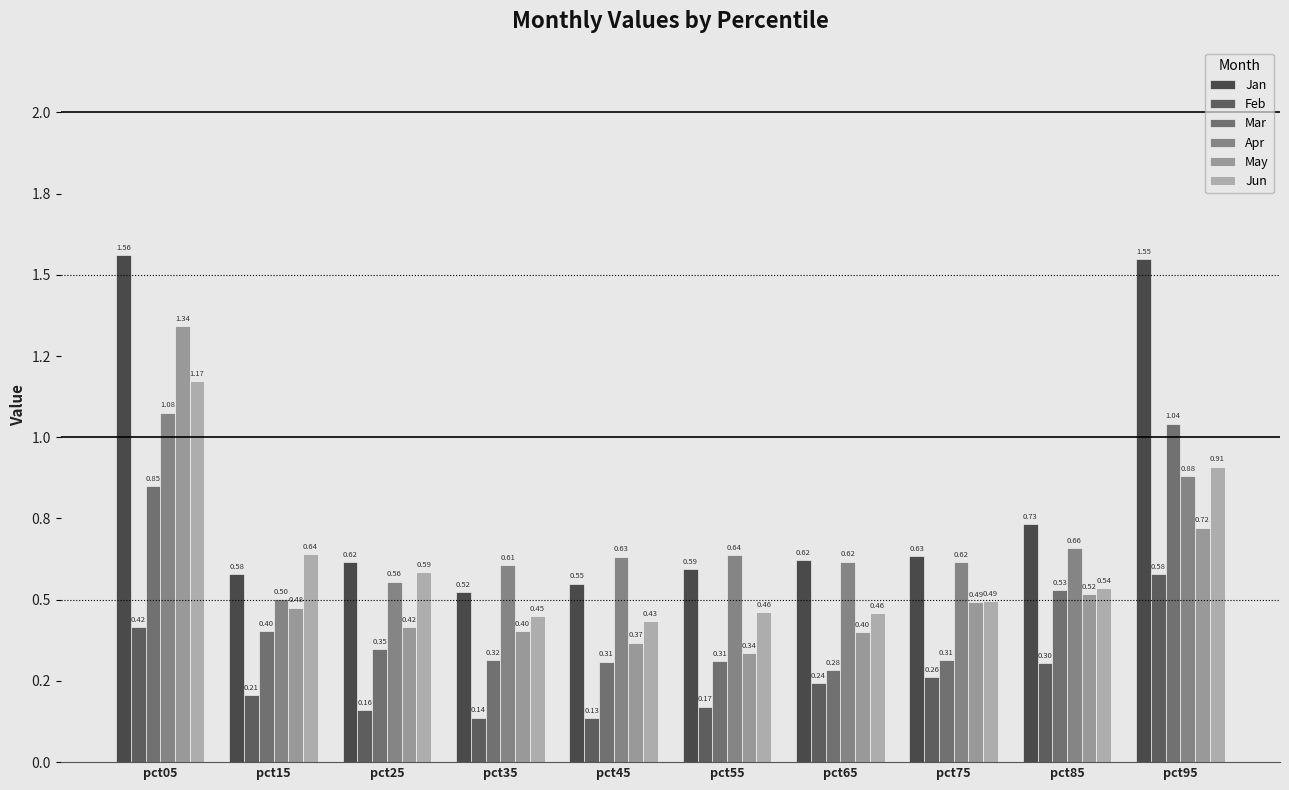

Are the bars grouped side by side (vs. stacked)?

Yes